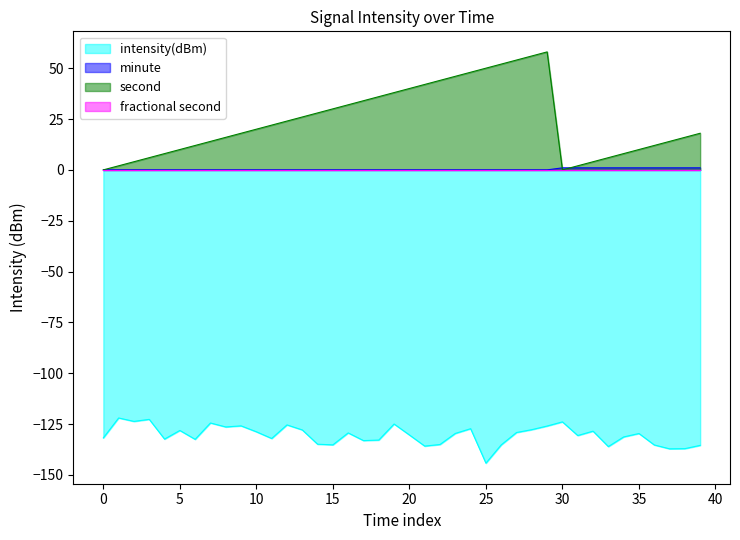

True or false: intensity(dBm) and second cross at least once.

False